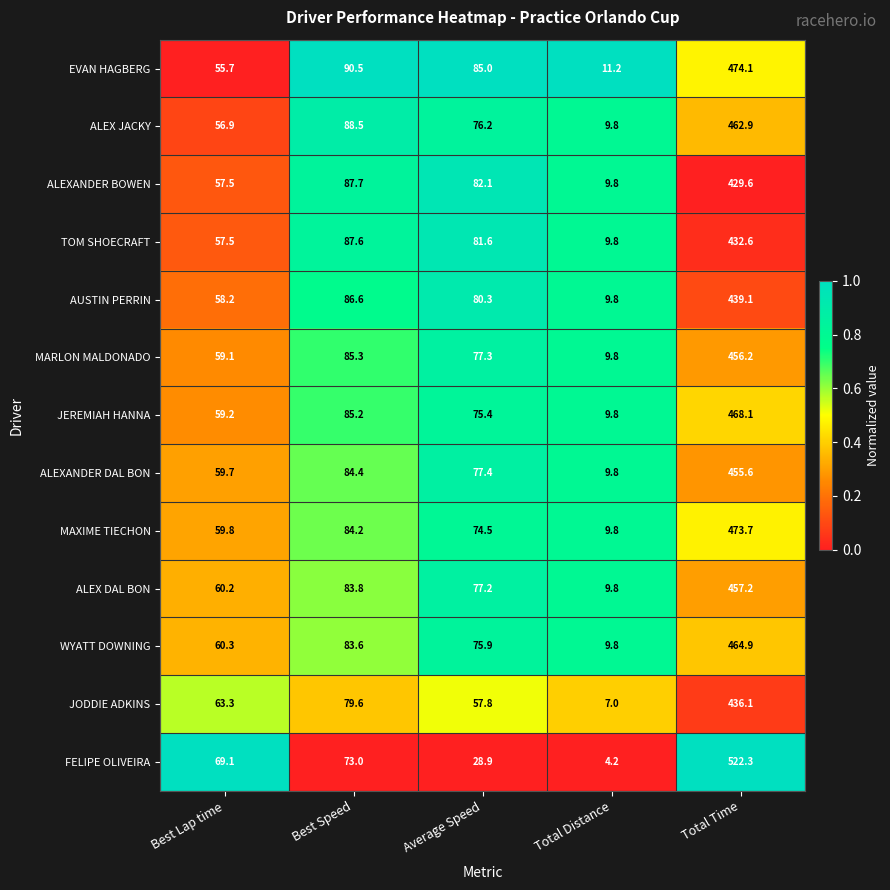

Which label corresponds to the smallest value in the chart?

Total Distance